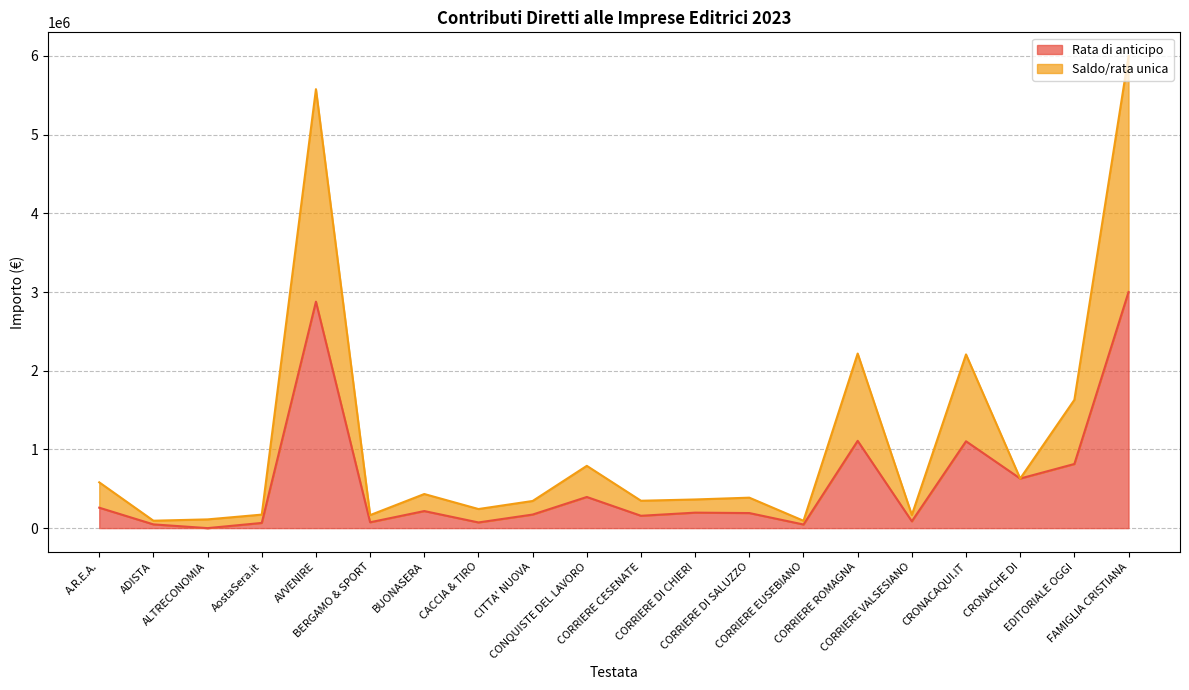

At which category does Saldo/rata unica reach its first local peak?

AVVENIRE